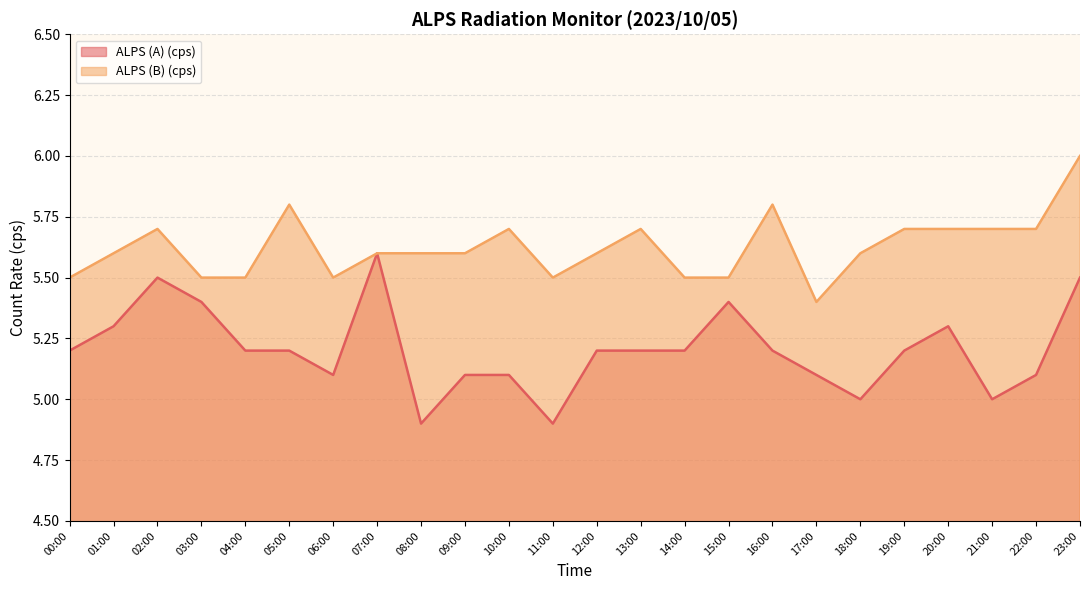

What is the difference between the second highest and minimum values in the ALPS (B) (cps) series?

0.4